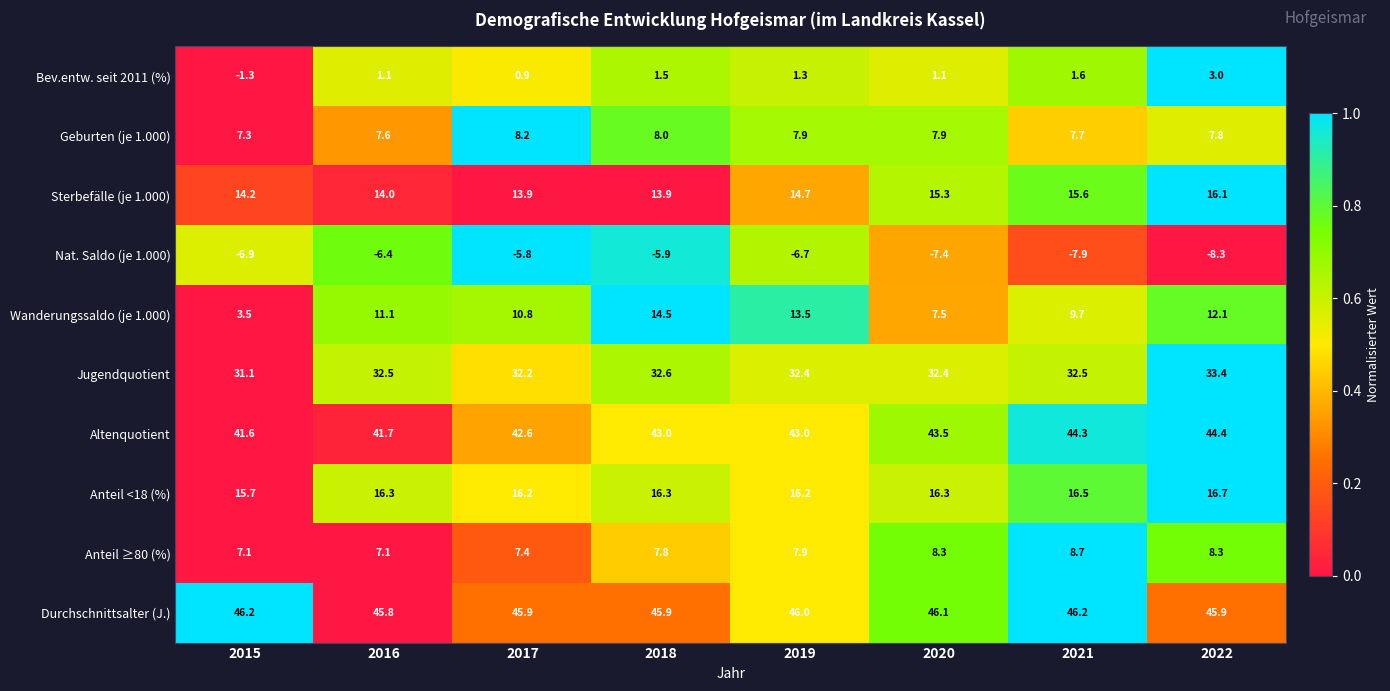

Rank the series at 2015 from lowest to highest value.

Nat. Saldo (je 1.000), Bev.entw. seit 2011 (%), Wanderungssaldo (je 1.000), Anteil ≥80 (%), Geburten (je 1.000), Sterbefälle (je 1.000), Anteil <18 (%), Jugendquotient, Altenquotient, Durchschnittsalter (J.)